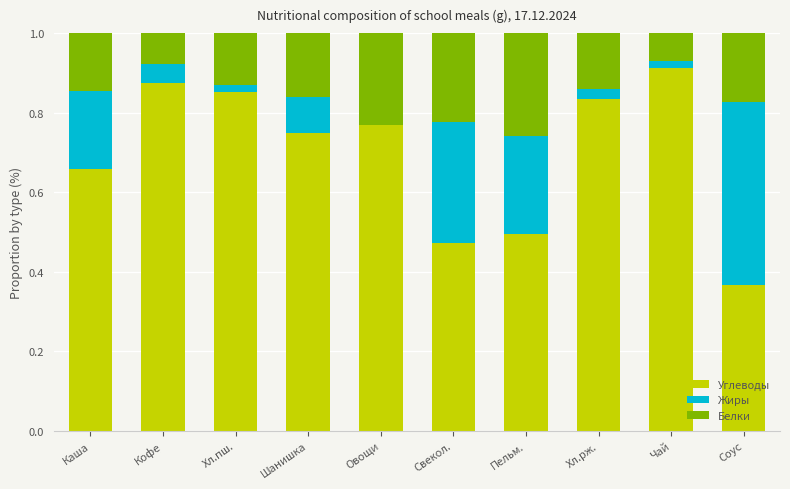

What is the total value across all series at Хл.рж.?

1.0